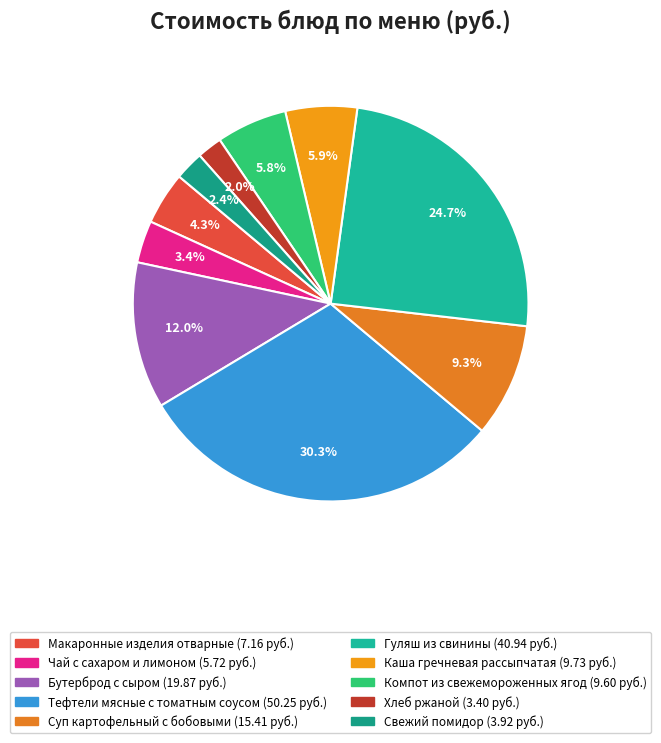

What percentage is the Гуляш из свинины slice, to the nearest percent?

25%